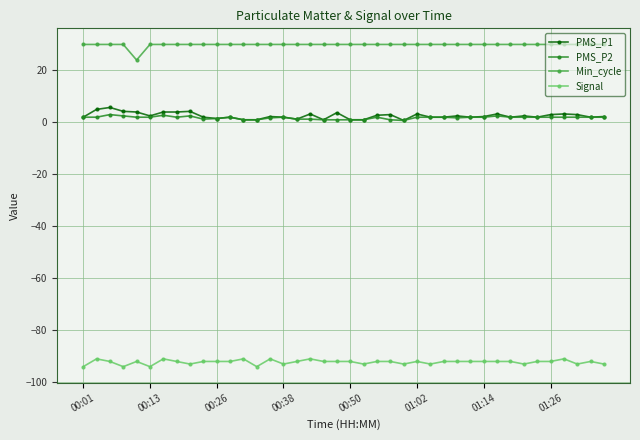

True or false: PMS_P1 and Min_cycle cross at least once.

False